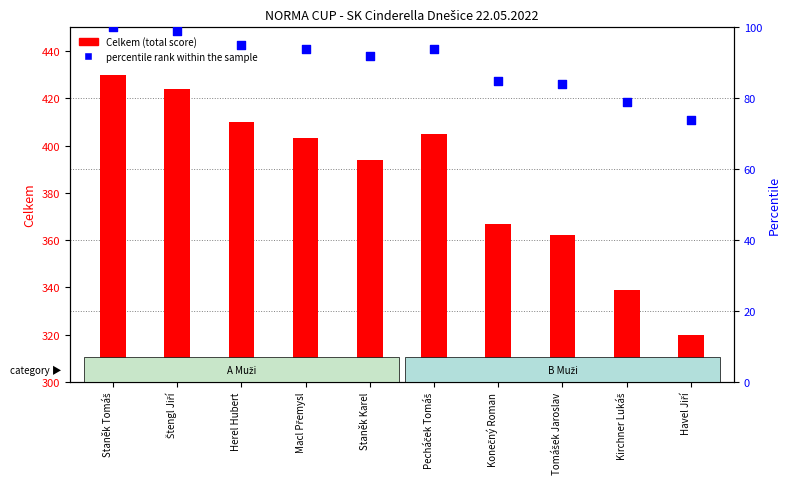

At which category is the sum across all series the highest?

Staněk Tomáš